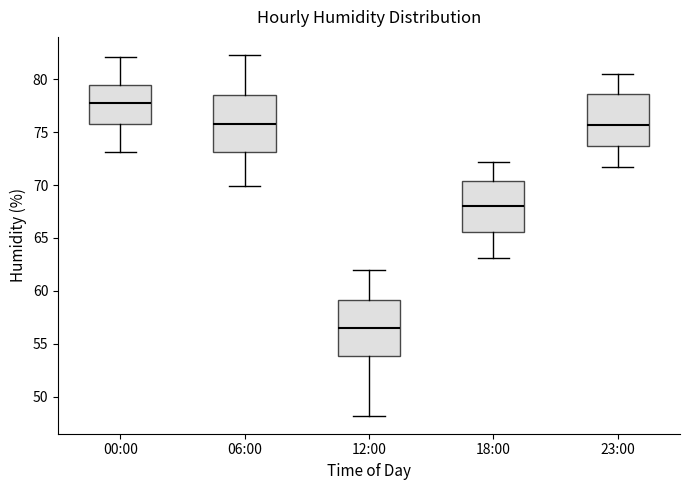

Reading left to right, transcribe this box plot: for each box, give where its median line is, the range the box spans, and where its two whiskers end, as read against the y-axis. The values are not printed on the chart, so give them approximately, as read against the axis.

00:00: median 78.0, box 76.0 to 79.5, whiskers 73.0 to 82.0
06:00: median 76.0, box 73.0 to 78.5, whiskers 70.0 to 82.5
12:00: median 56.5, box 54.0 to 59.0, whiskers 48.0 to 62.0
18:00: median 68.0, box 65.5 to 70.5, whiskers 63.0 to 72.0
23:00: median 75.5, box 73.5 to 78.5, whiskers 71.5 to 80.5